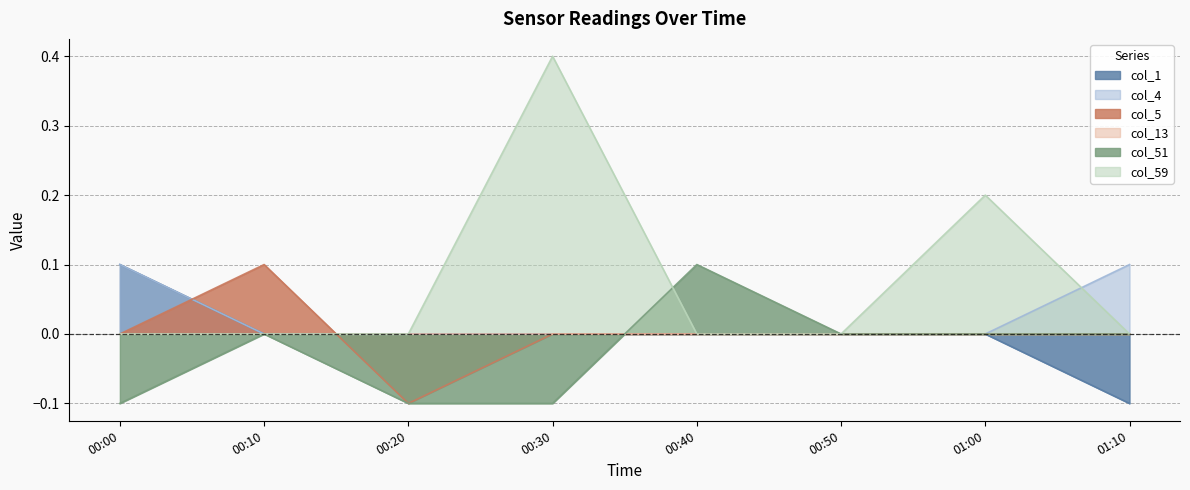

How many lines are shown in the chart?

6